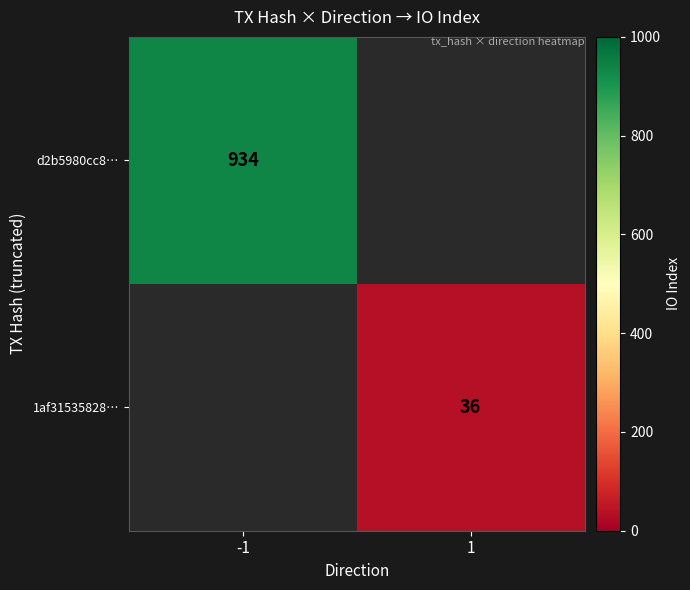

At how many categories does at least one series exceed 682?

1